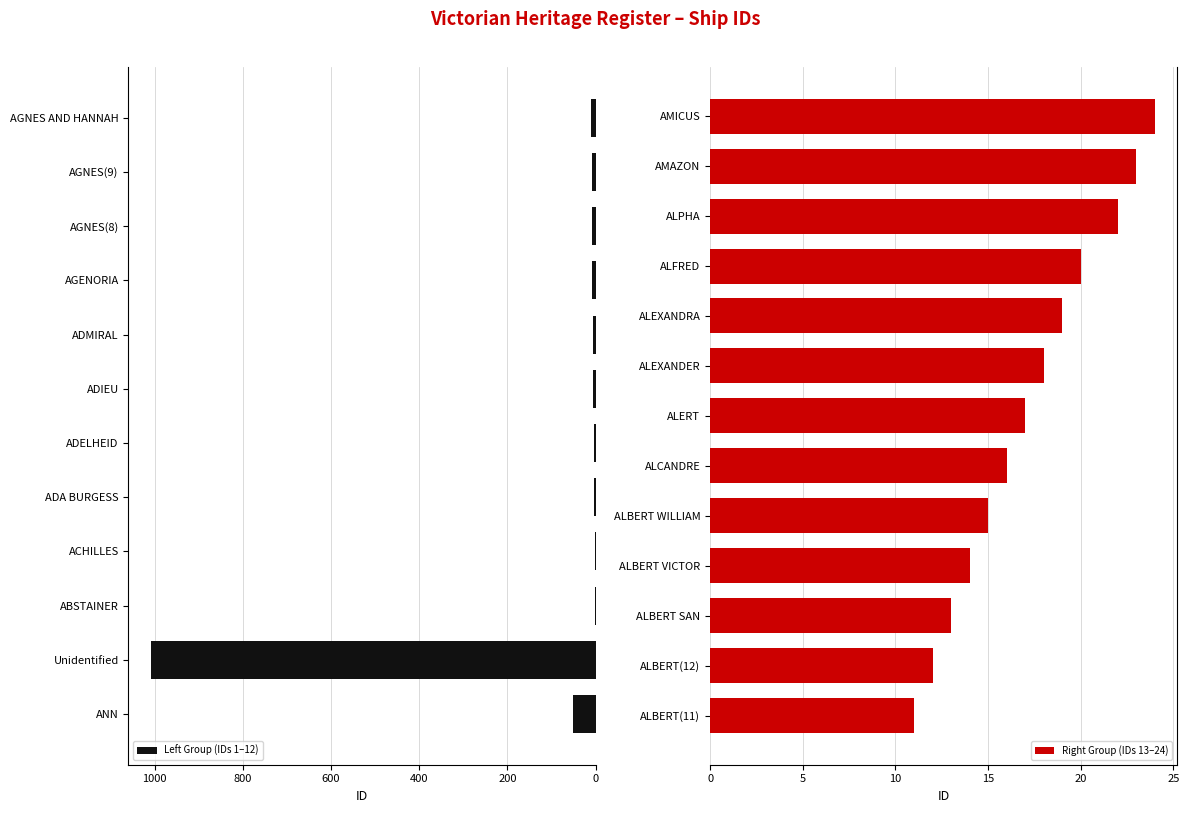

What is the change in value from ALERT to AMICUS?

+7